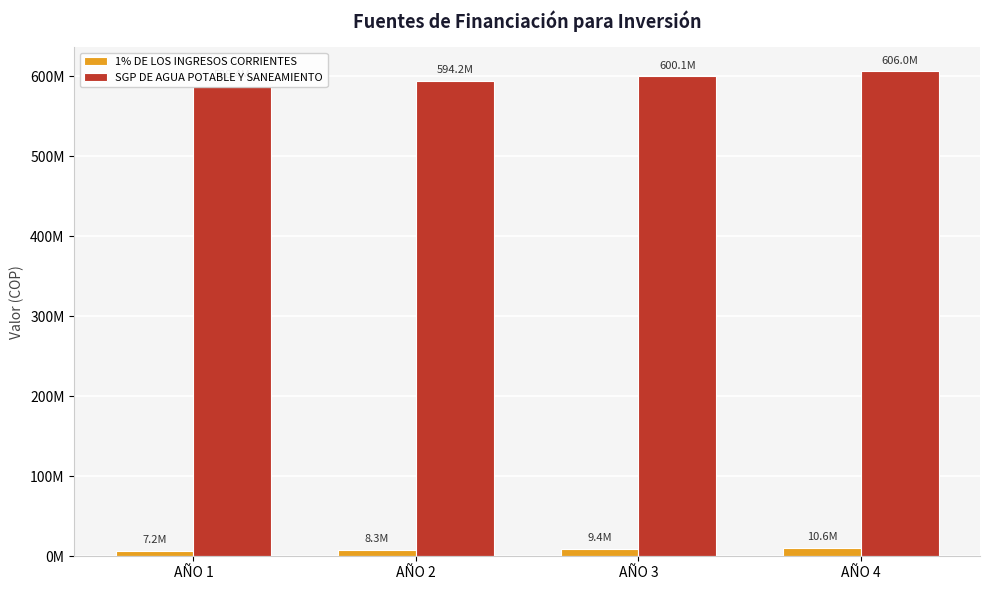

At which label does SGP DE AGUA POTABLE Y SANEAMIENTO reach its peak?

AÑO 4